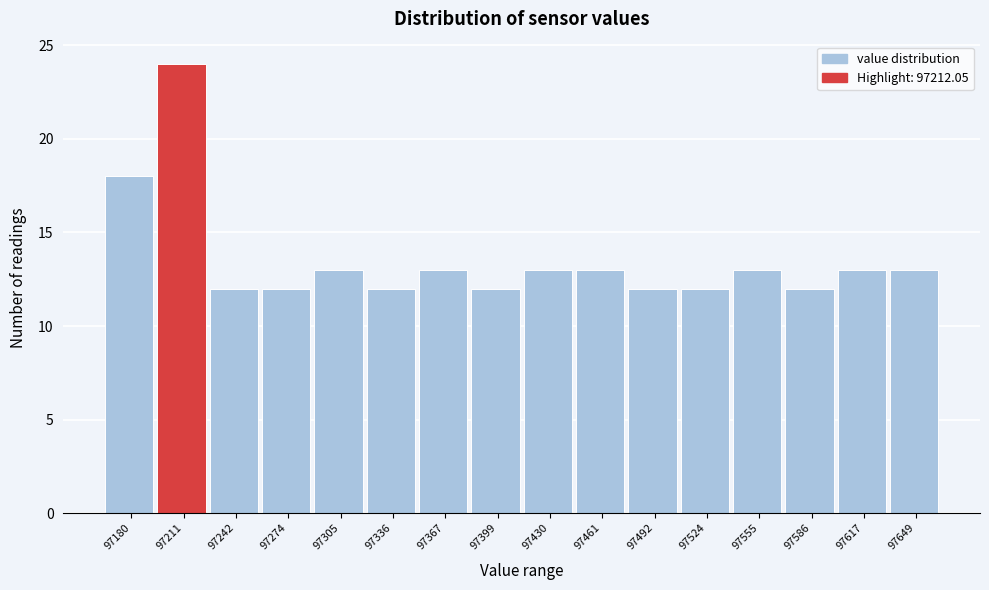

Reading right to left, transcribe all the data shown in this chart.

13	13	12	13	12	12	13	13	12	13	12	13	12	12	24	18